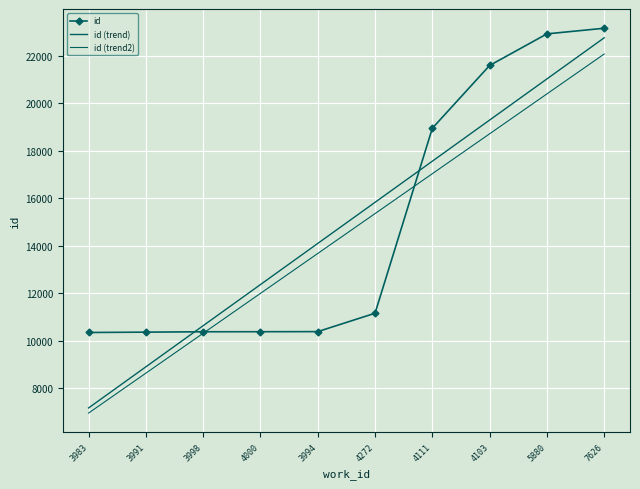

Which has a higher value, 4272 or 4000?

4272